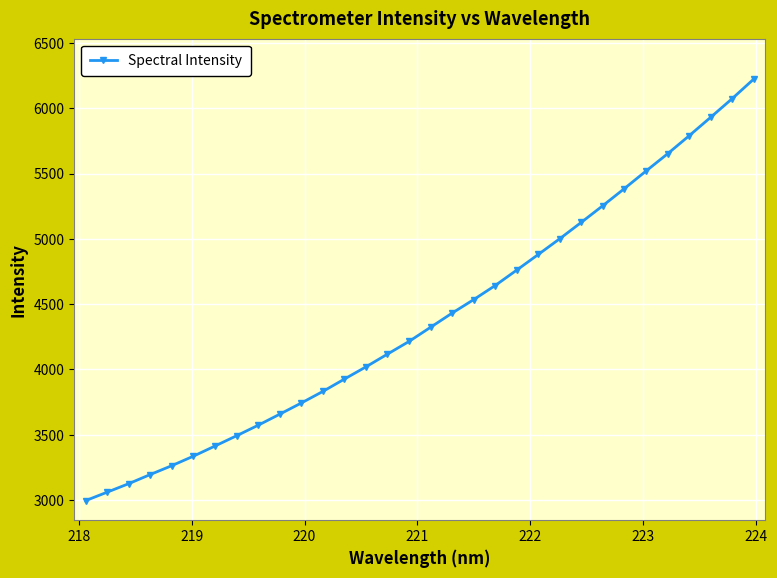

What is the average value?

4390.5